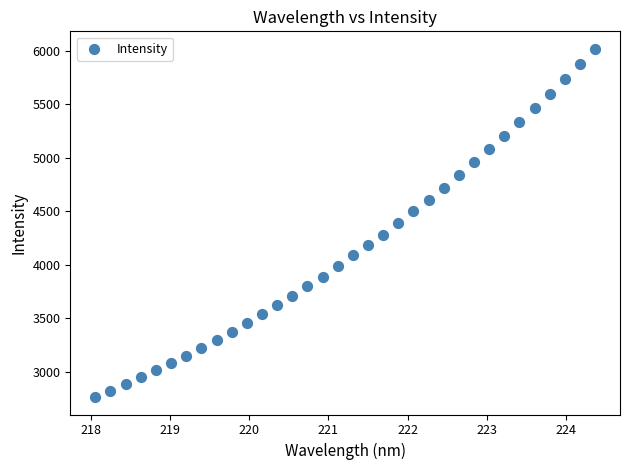

What is the range of X values (max minus min)?

6.3